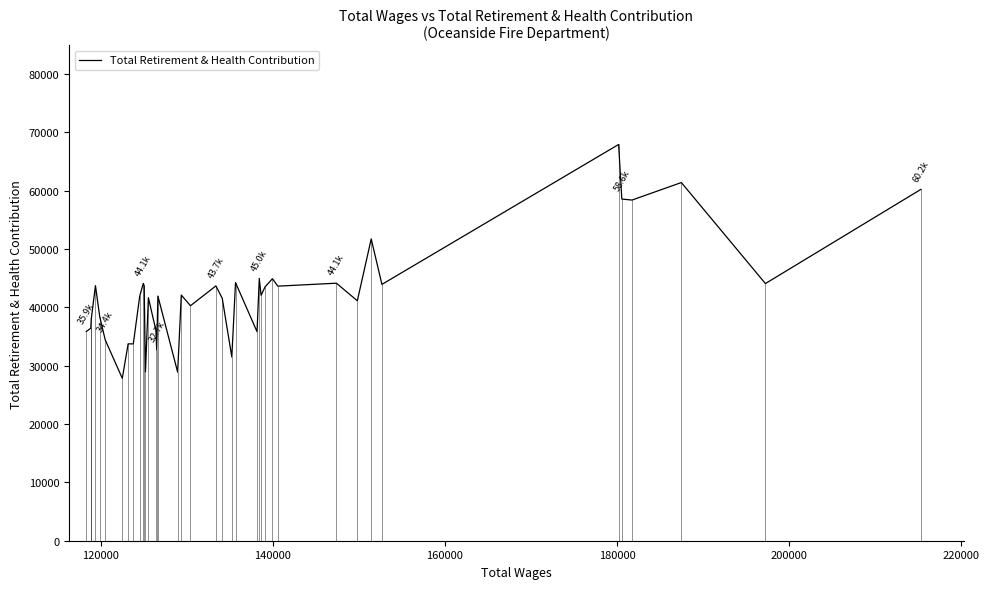

What is the difference between the maximum and minimum values?

40094